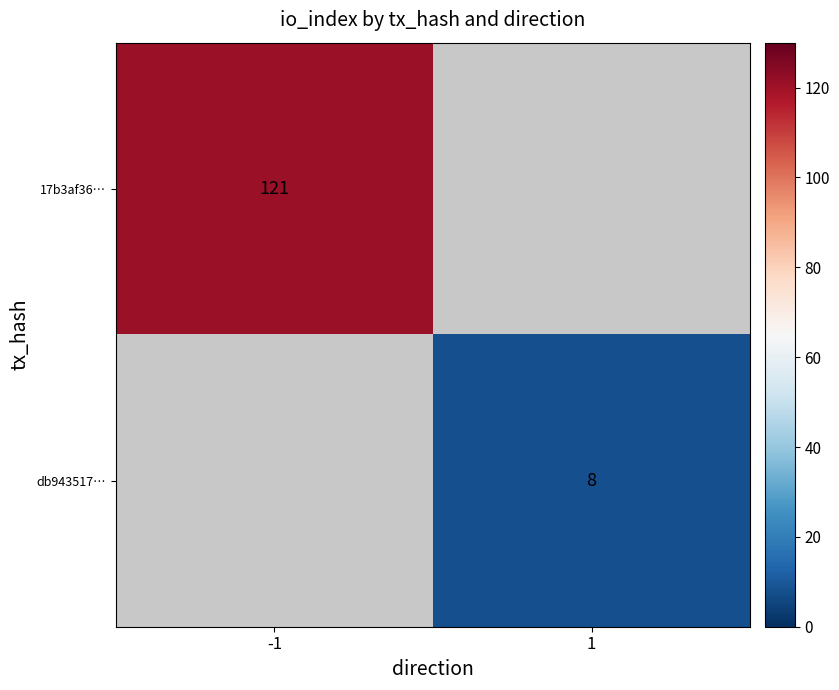

The db943517… series shows 11 at 1. True or false?

False